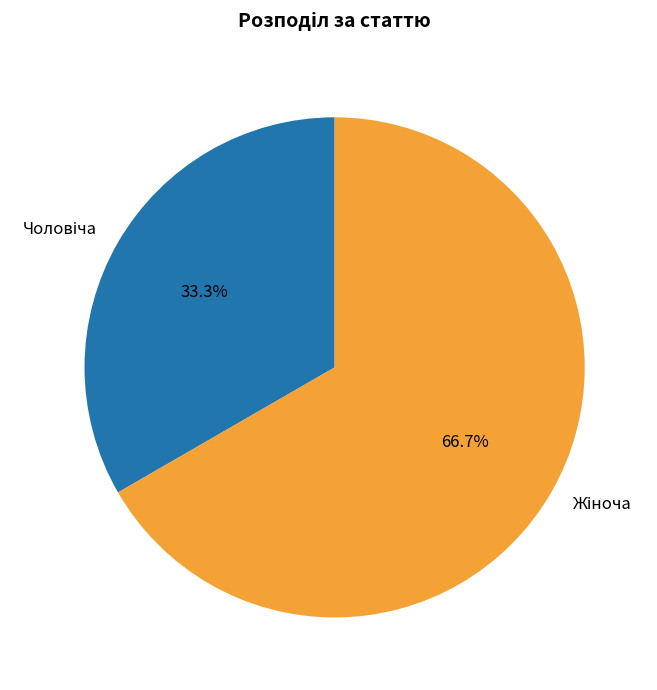

Is there a majority slice in this chart?

Yes